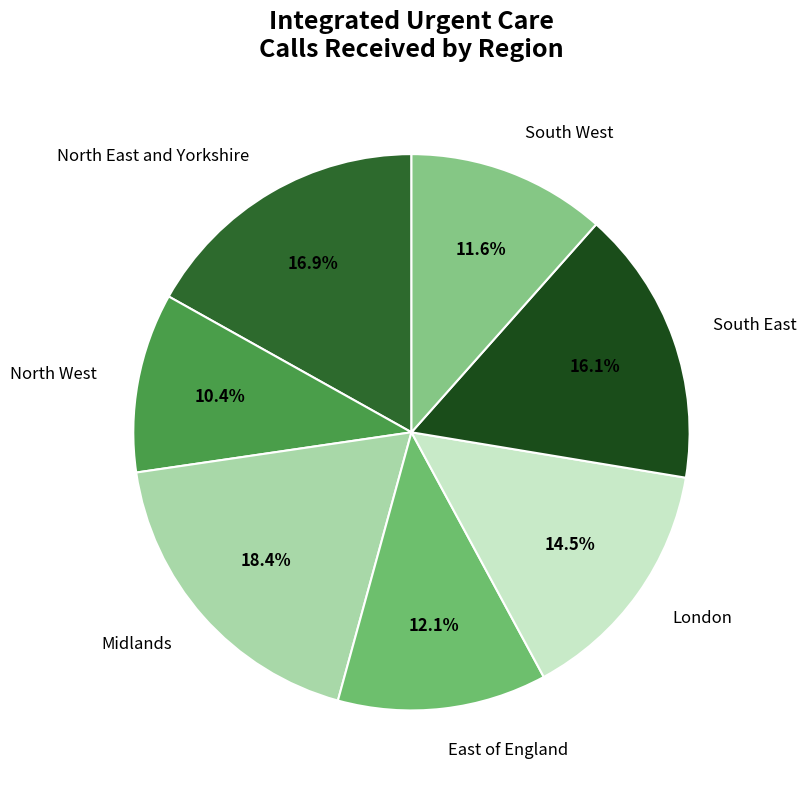

To the nearest percent, what is the combined percentage of South East and London?

31%